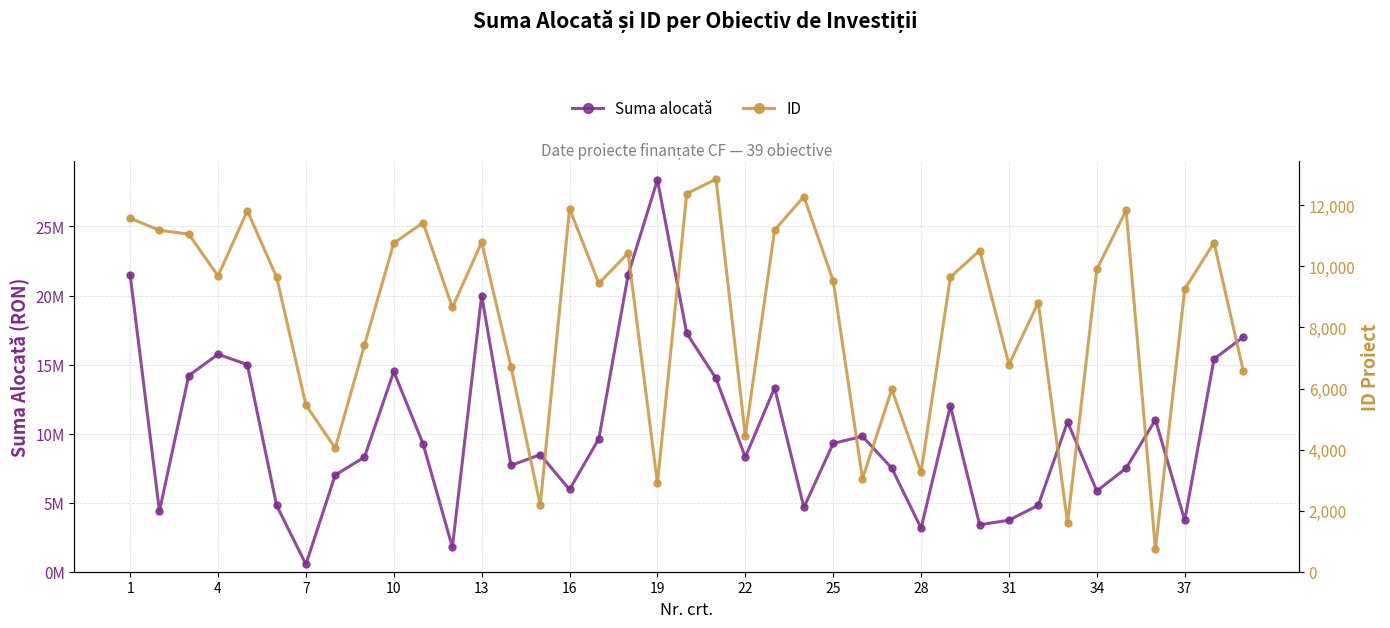

At 19, list the series in order from largest to smallest.

Suma alocată, ID